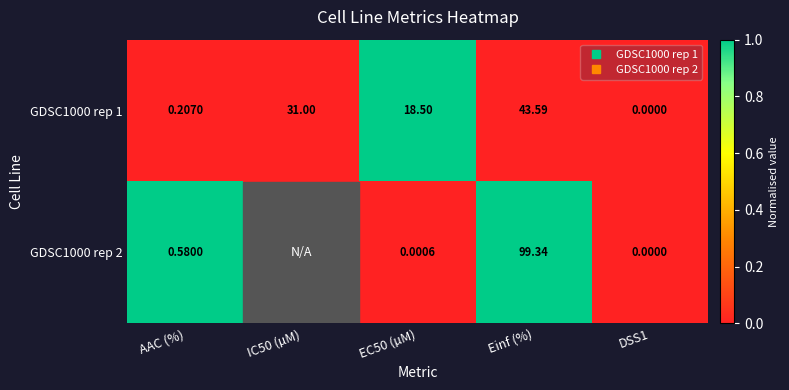

What is the sum of all GDSC1000 rep 1 values?

1.0